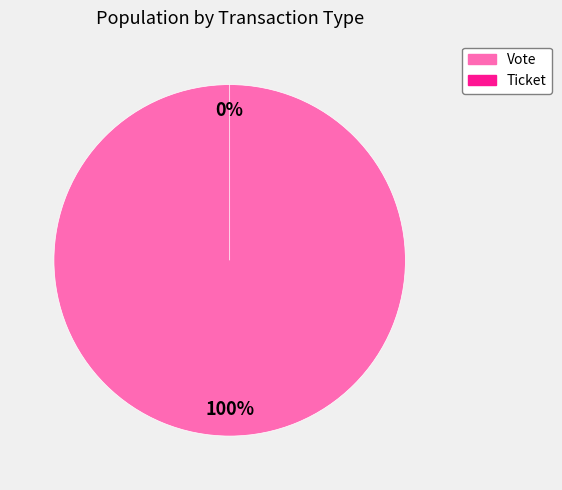

To the nearest percent, what is the average slice percentage?

50%